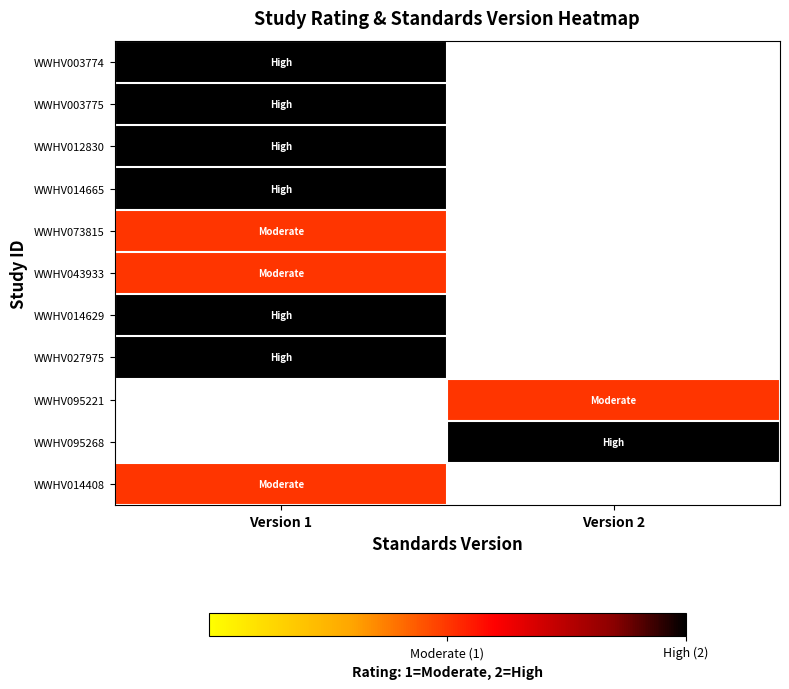

Is it true that WWHV003774 equals 2.0 at Version 1?

True